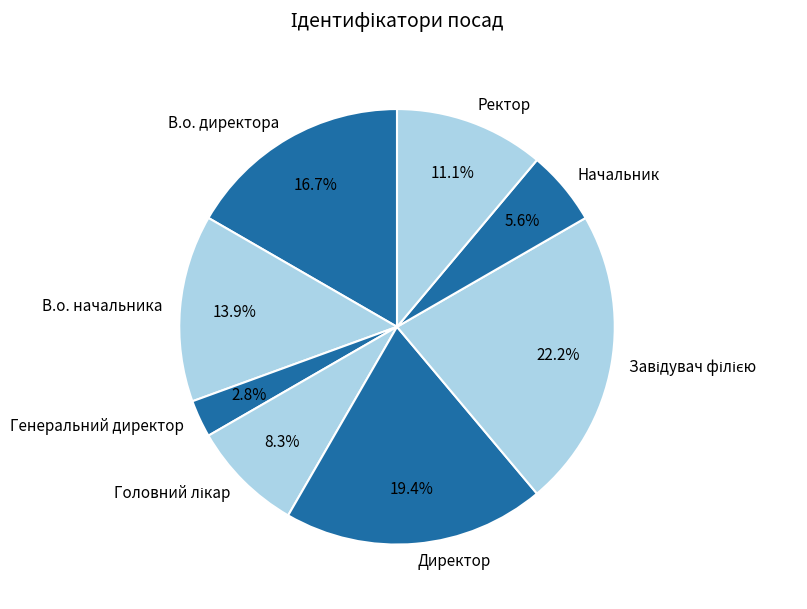

What is the smallest slice in the pie chart?

Генеральний директор